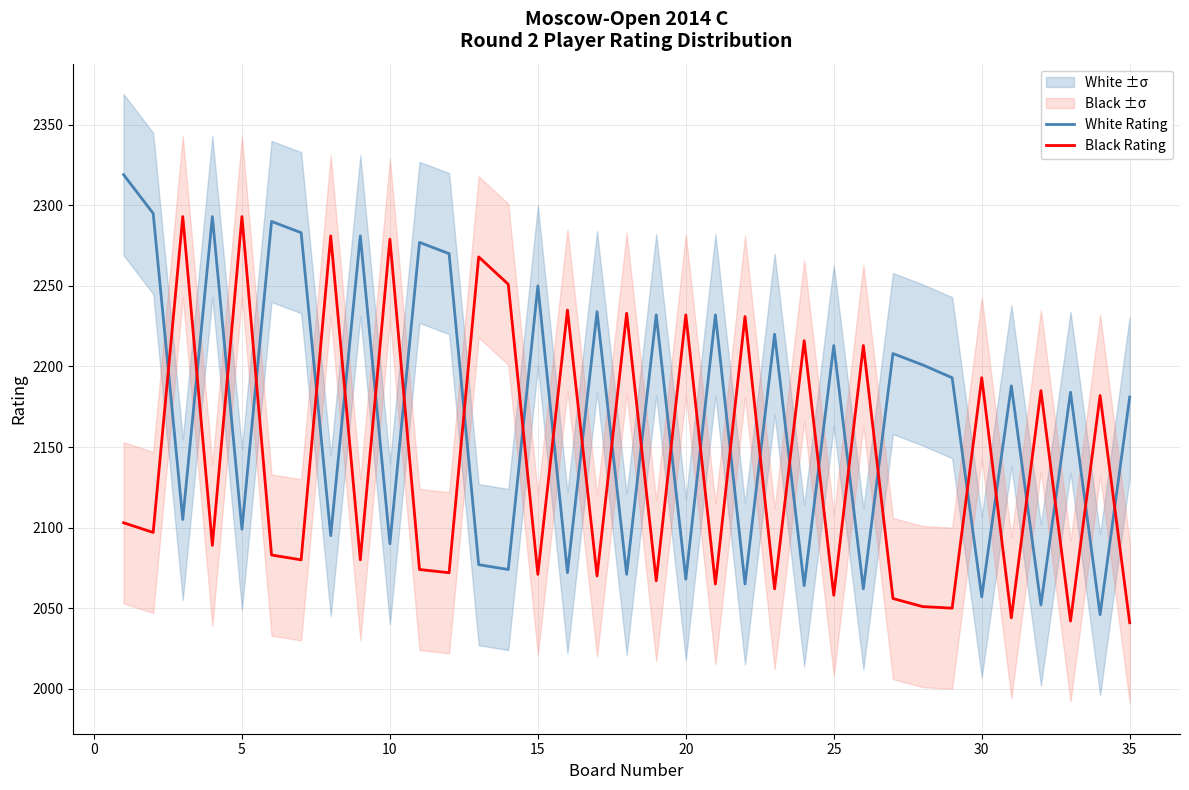

Rank the series by their maximum value, from lowest to highest.

Black Rating, White Rating